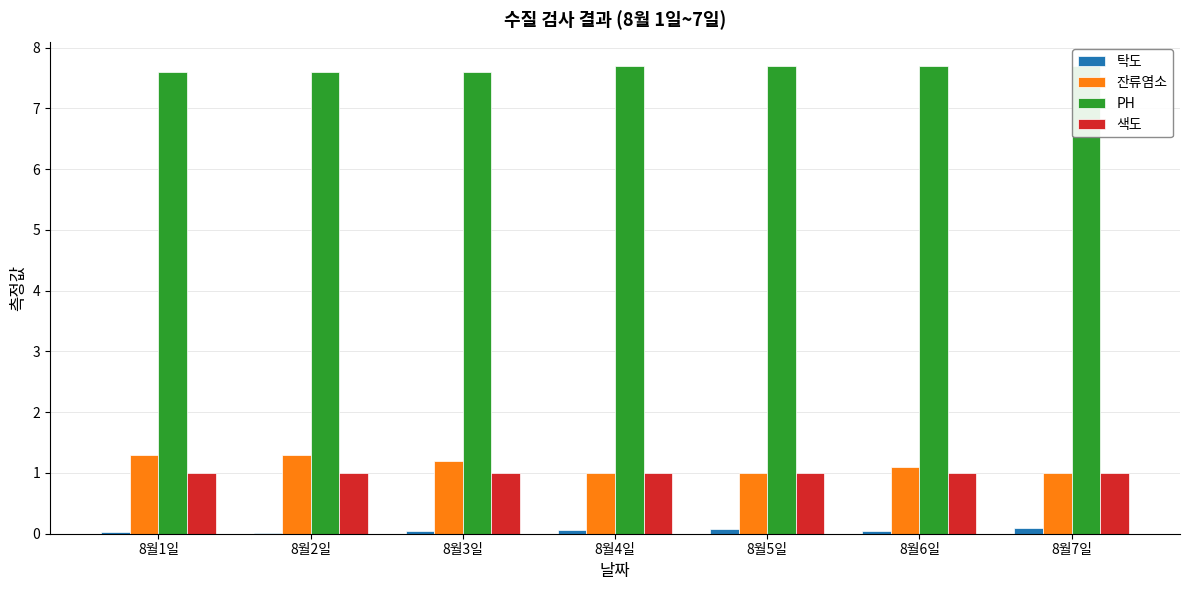

What is the difference between the 잔류염소 values at 8월1일 and 8월7일?

0.3